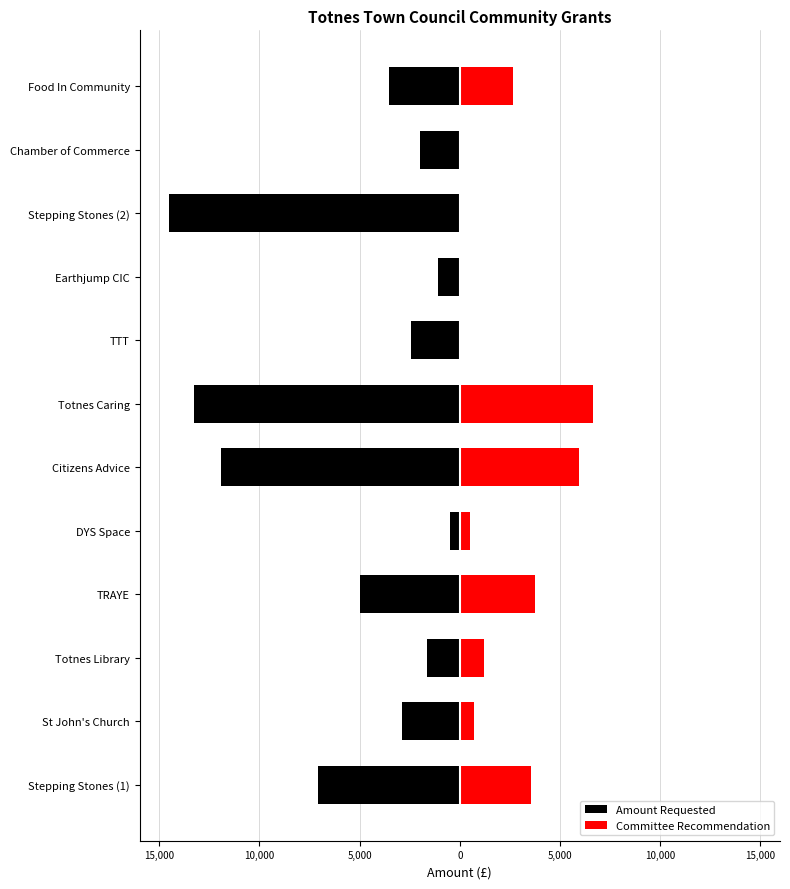

The value of Amount Requested at Food In Community is -3527.9. True or false?

True